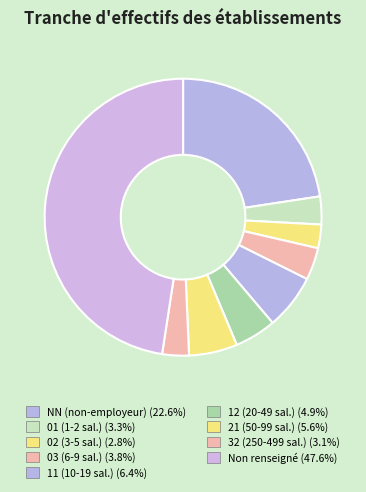

Count the number of slices in the pie.

9